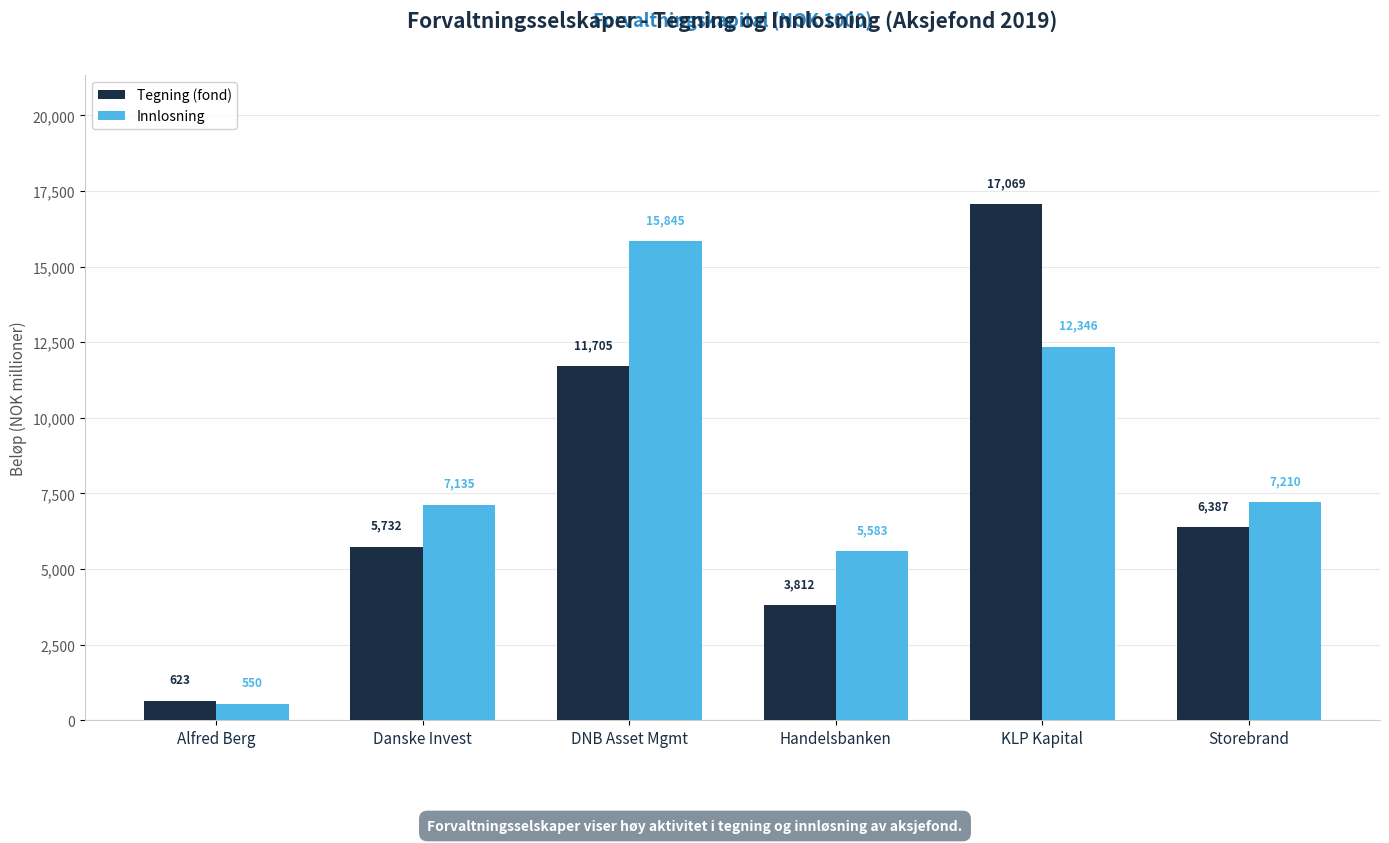

What is the sum of all Innlosning values?

48668.7